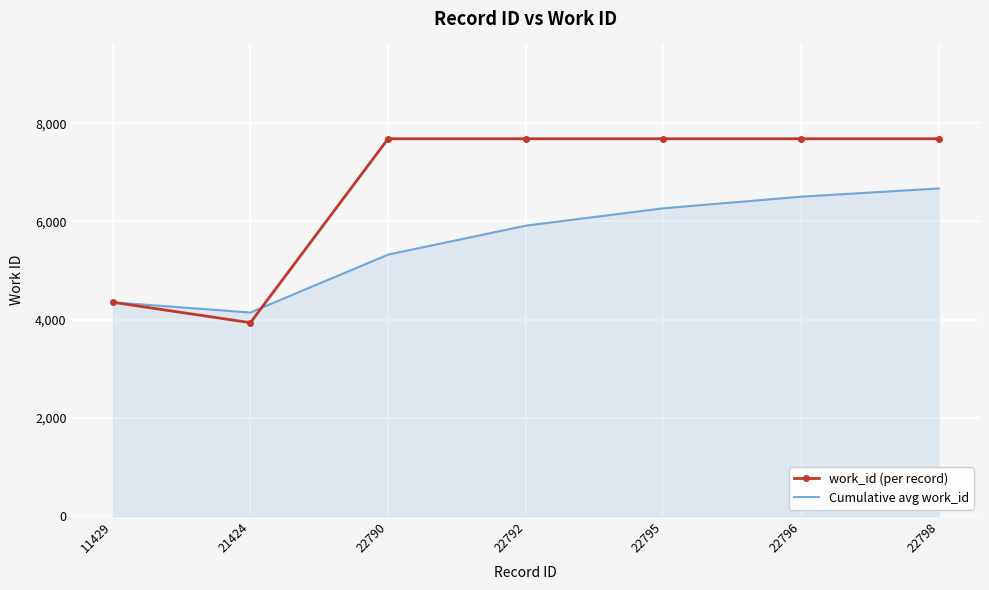

What is the maximum value for work_id (per record)?

7682